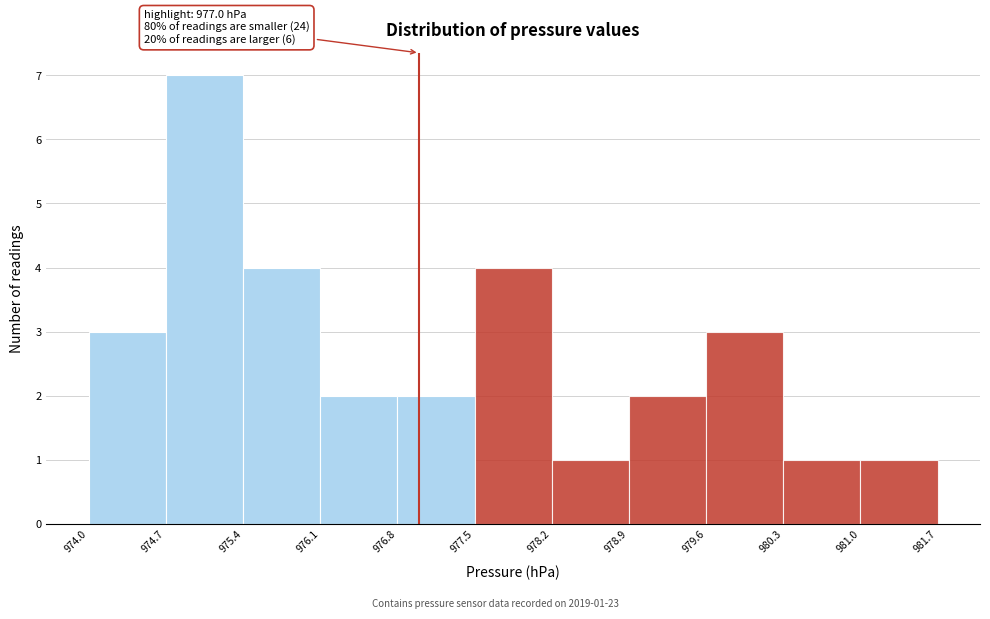

Which range on the x-axis has the tallest bar?

974.7 to 975.4